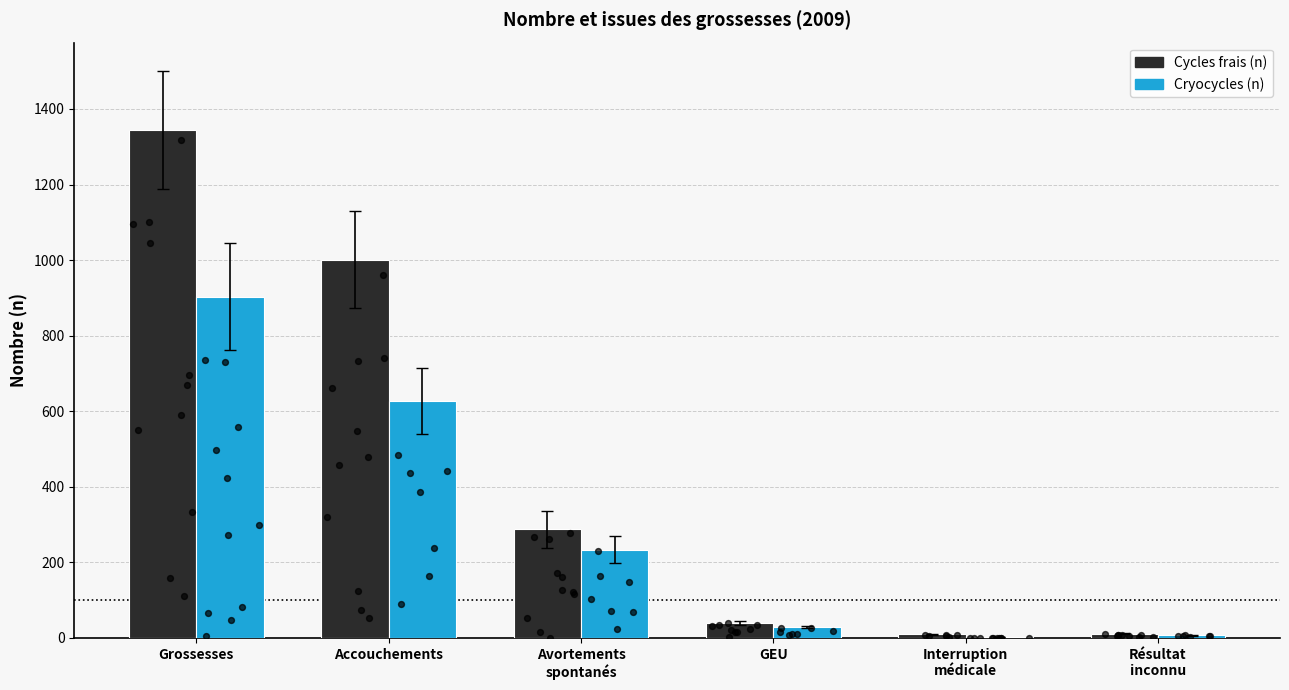

What is the total value across all series at Avortements
spontanés?

520